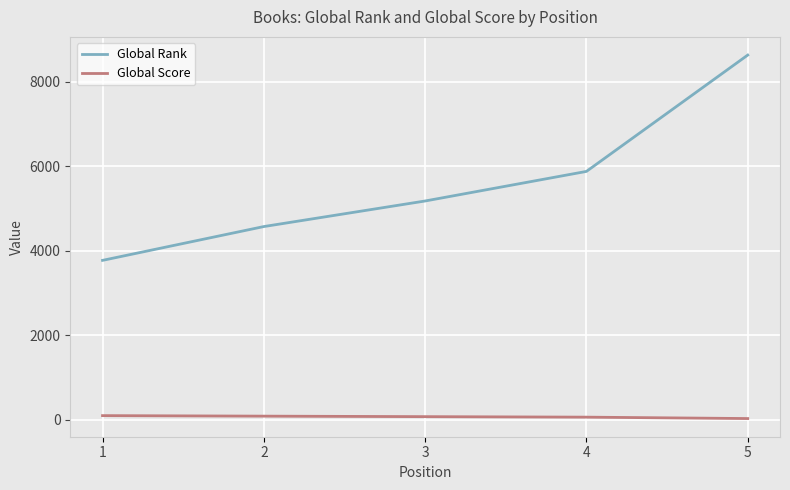

Is the value of Global Rank at 1 greater than the value of Global Score at 1?

Yes